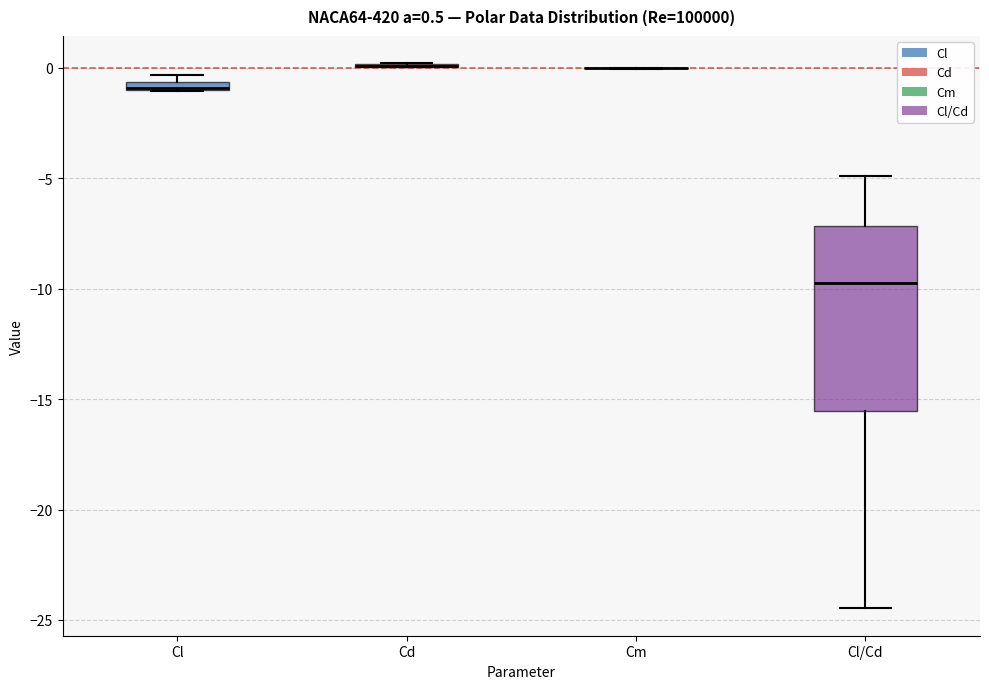

Comparing the boxes themselves (not the whiskers), which one is the tallest?

Cl/Cd